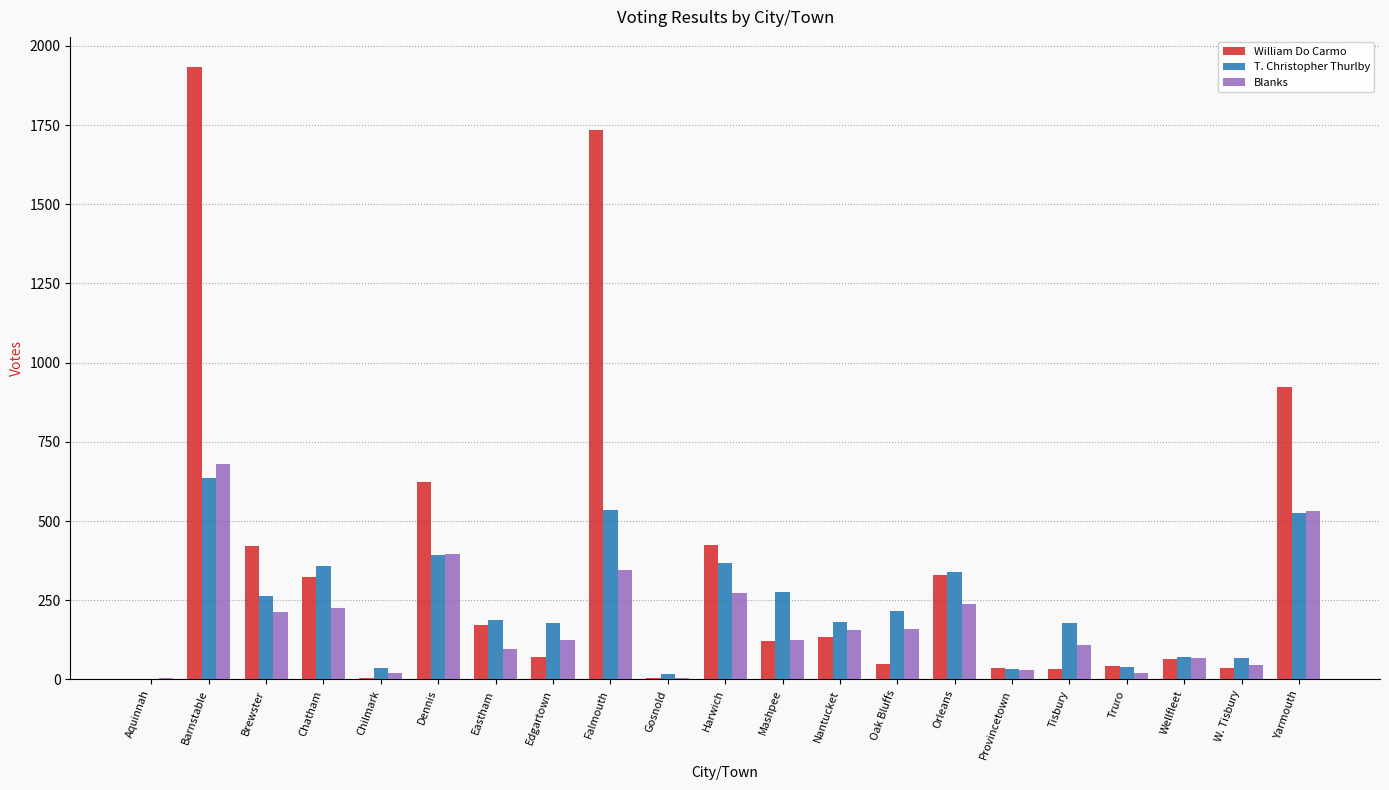

Which series has the largest range (max minus min)?

William Do Carmo